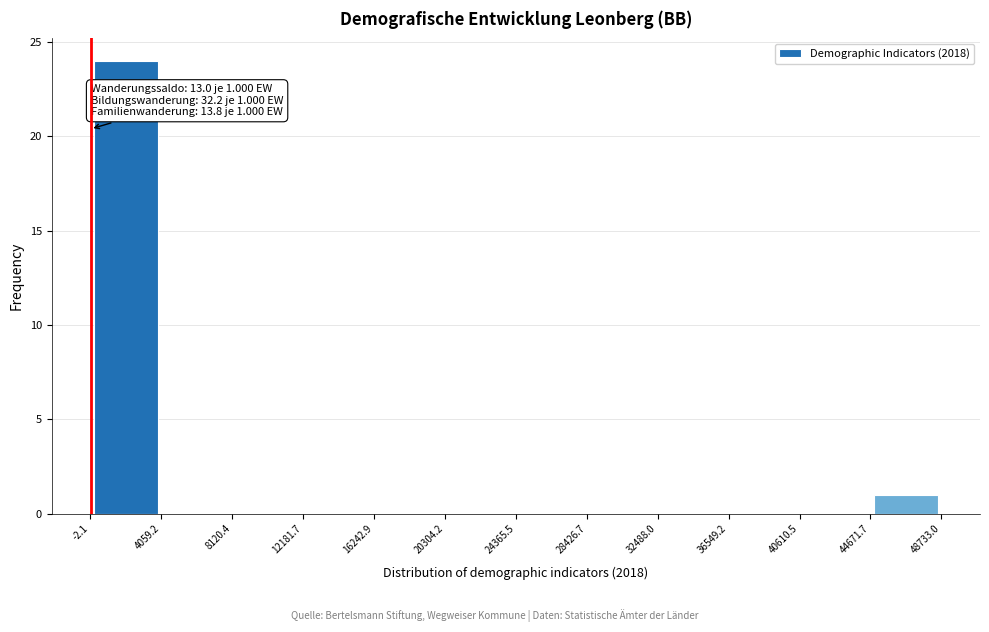

Which range on the x-axis has the tallest bar?

-2.1 to 4059.2